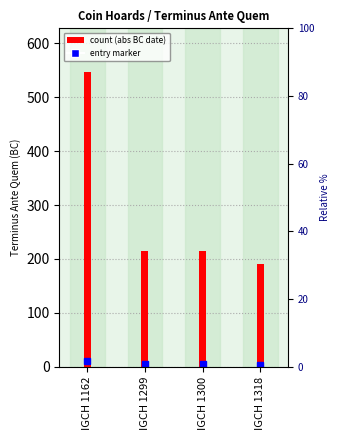

At which category does the chart reach its peak across all series?

IGCH 1162